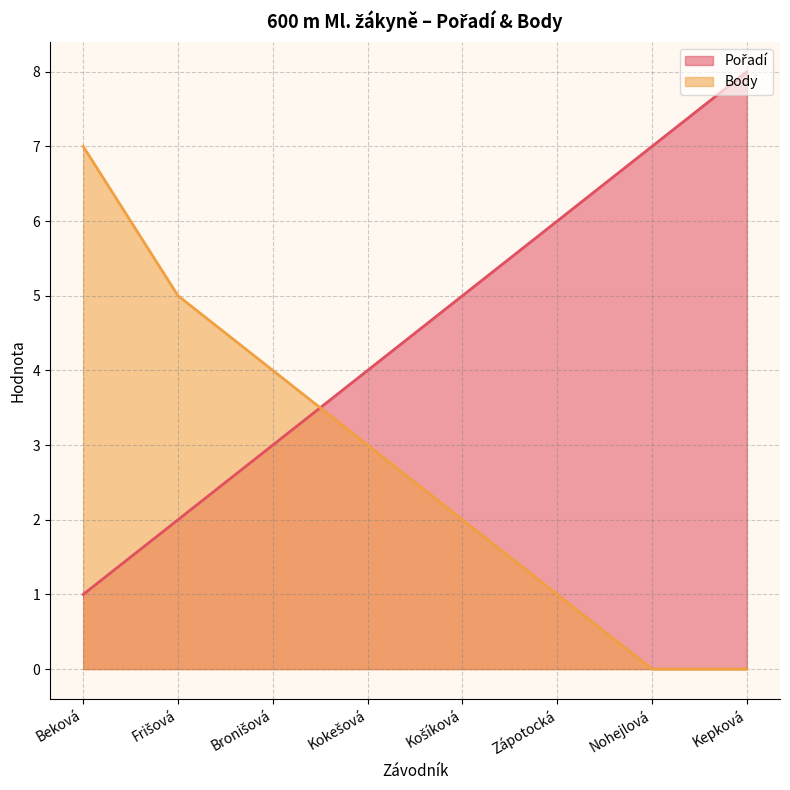

What is the label of the 6th point from the right?

Bronišová